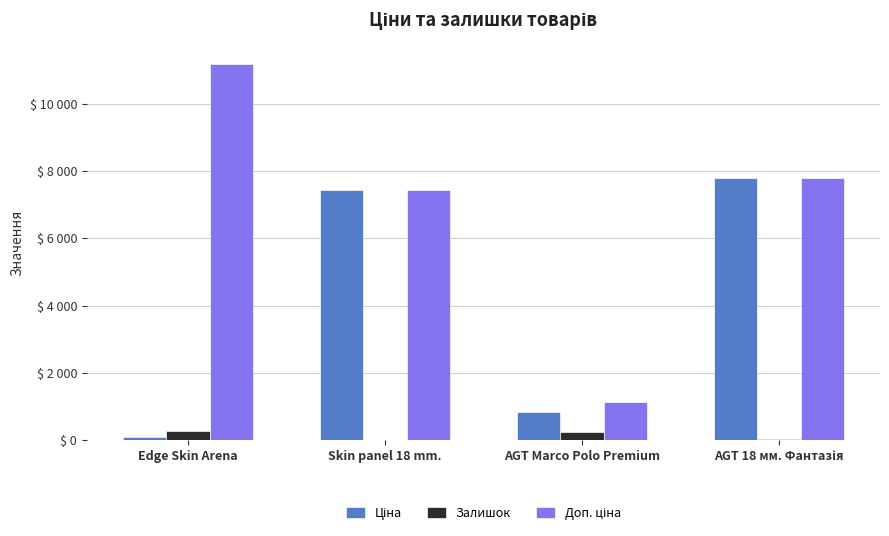

Reading left to right, what are all the values shown in this chart?

Ціна: 111.7	7436.2	841.1	7792.9
Залишок: 285.0	20.5	249.9	49.0
Доп. ціна: 11169.0	7436.2	1144.3	7792.9